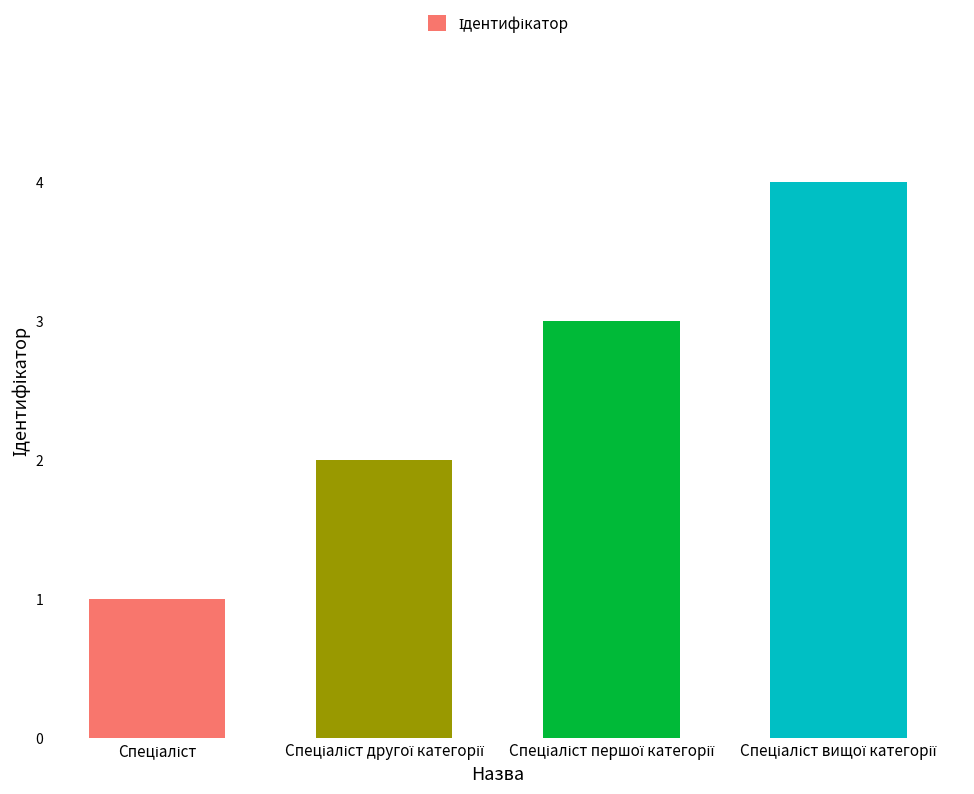

What is the greatest value displayed?

4